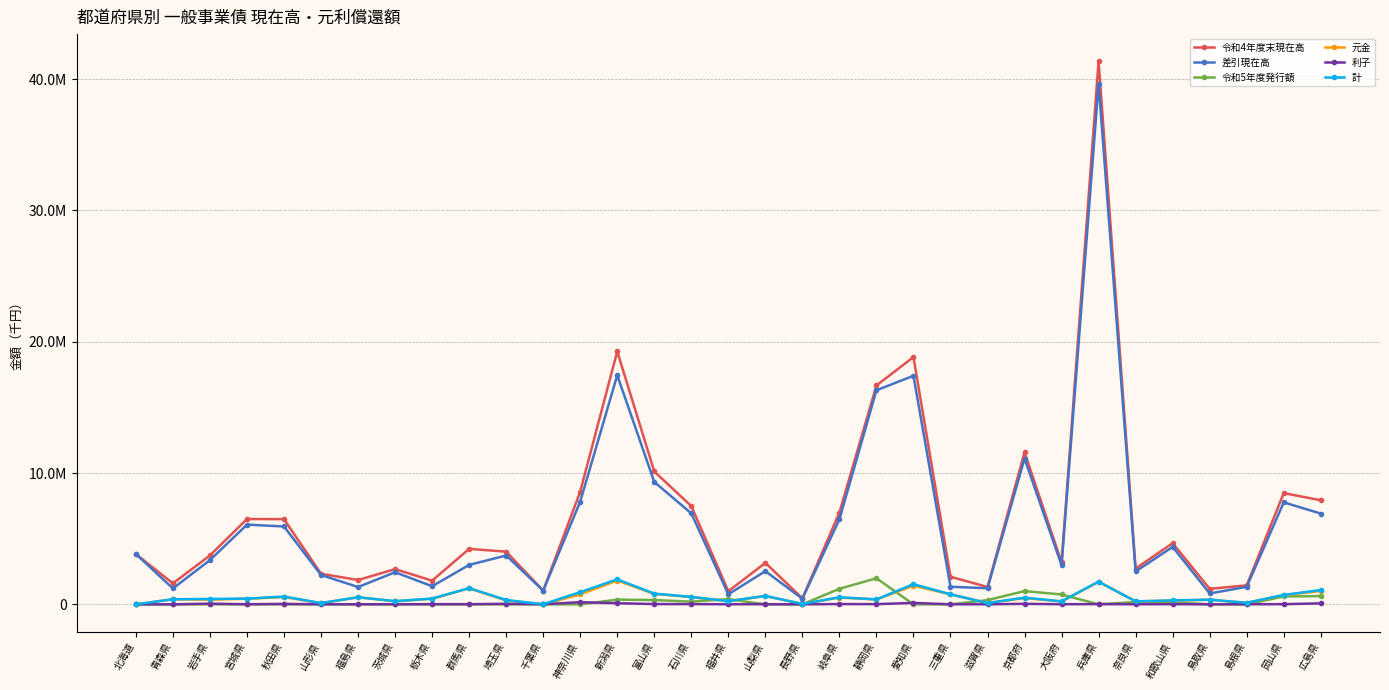

What position from the right is 鳥取県?

4